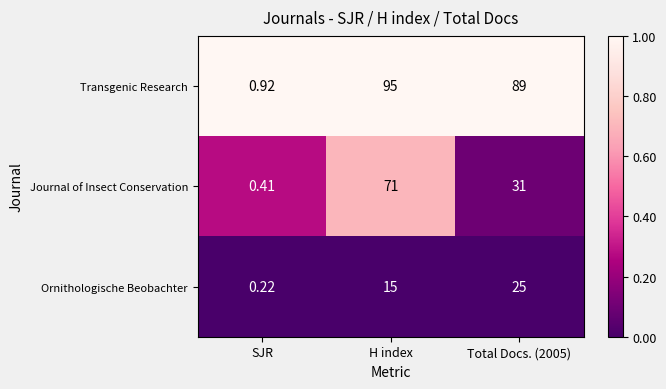

Rank the series by their maximum value, from lowest to highest.

Ornithologische Beobachter, Journal of Insect Conservation, Transgenic Research